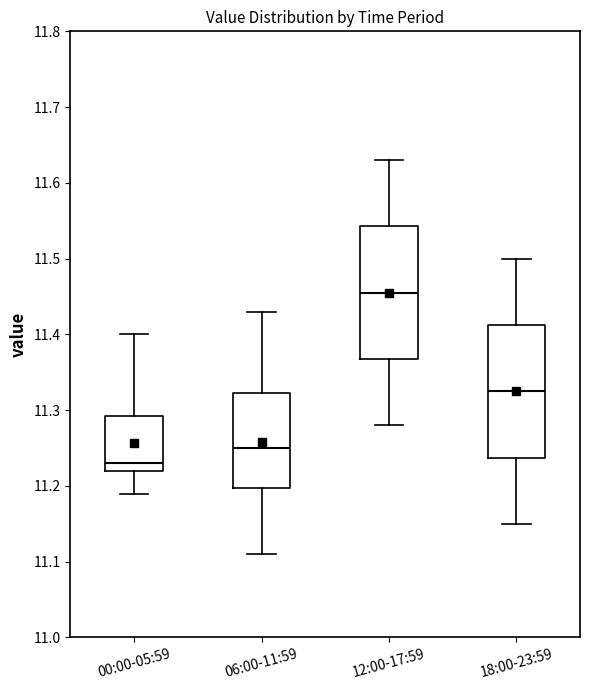

Which box's median line is the lowest?

00:00-05:59